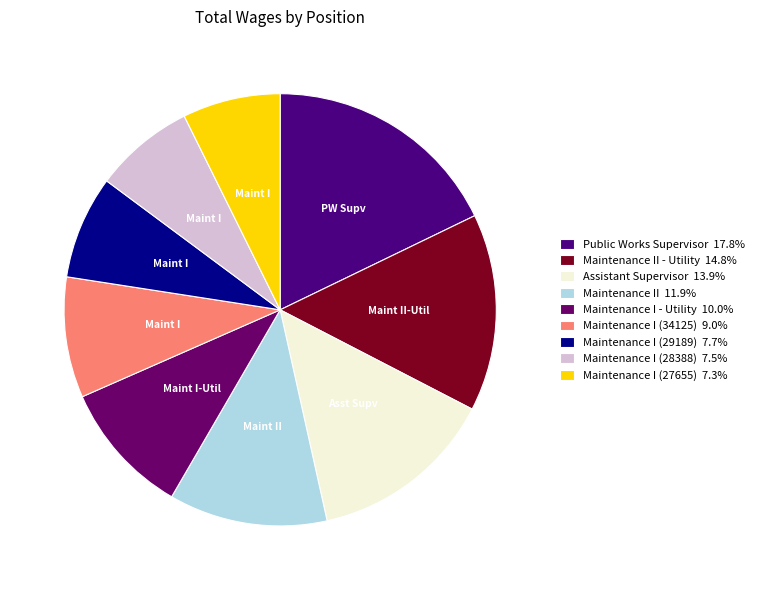

Which category has the biggest portion of the pie?

Public Works Supervisor